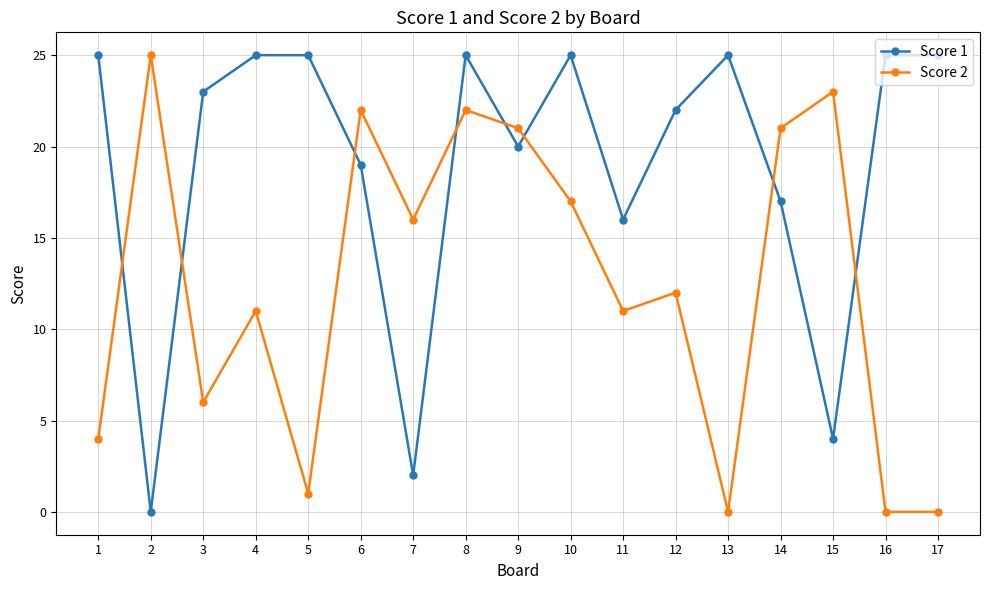

Is the value of Score 1 at 6 greater than the value of Score 2 at 10?

Yes